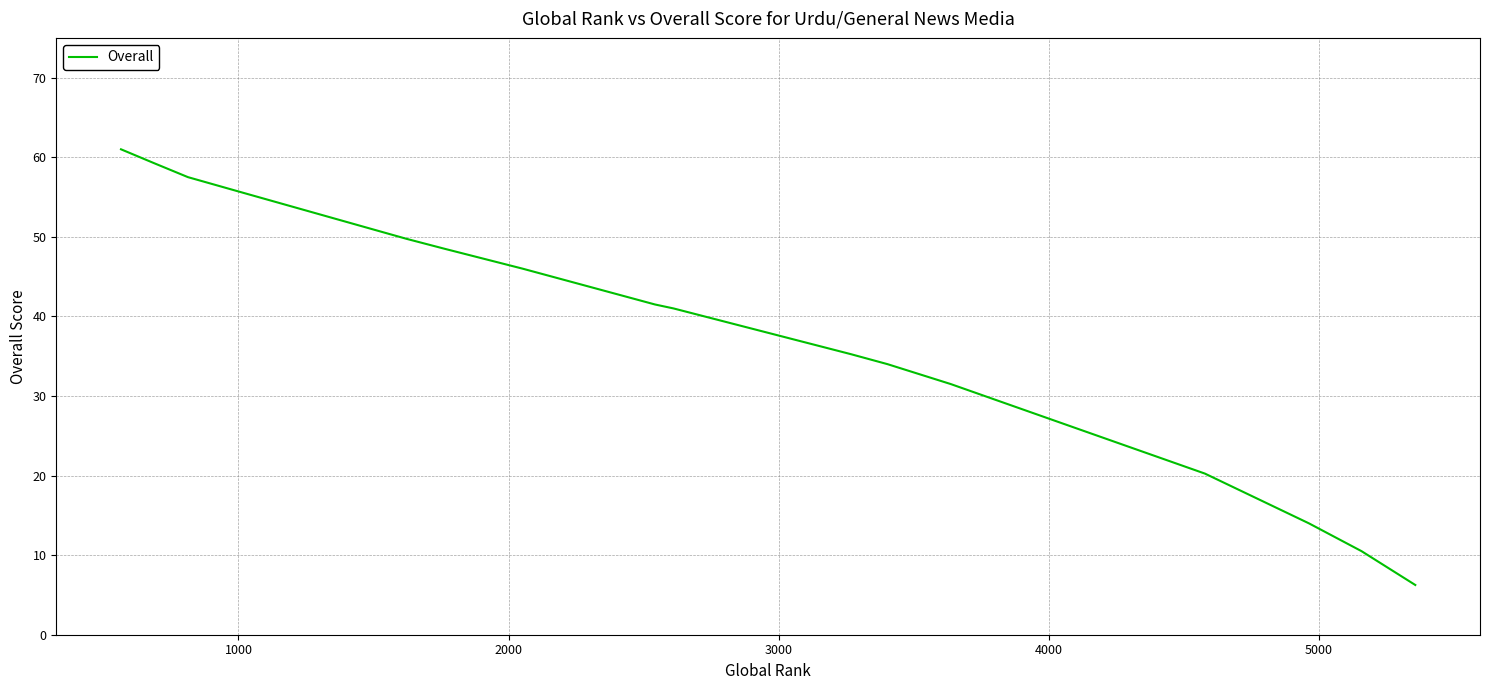

What is the greatest value displayed?

61.0